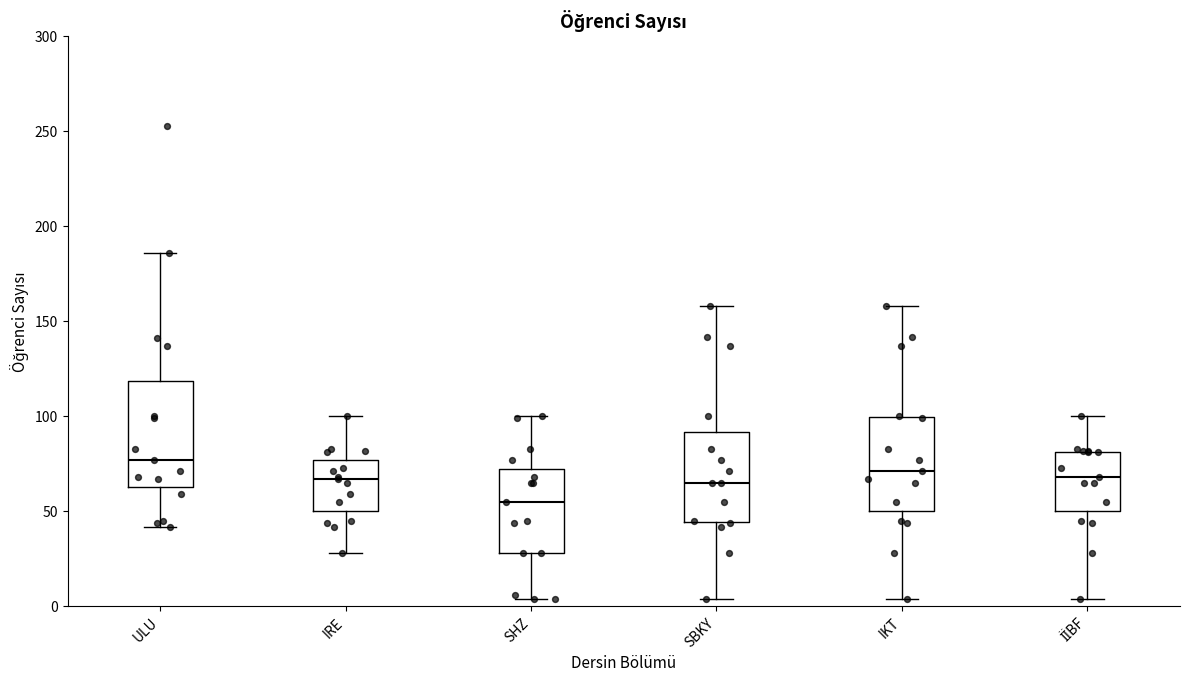

Which box has the lowest median line?

SHZ